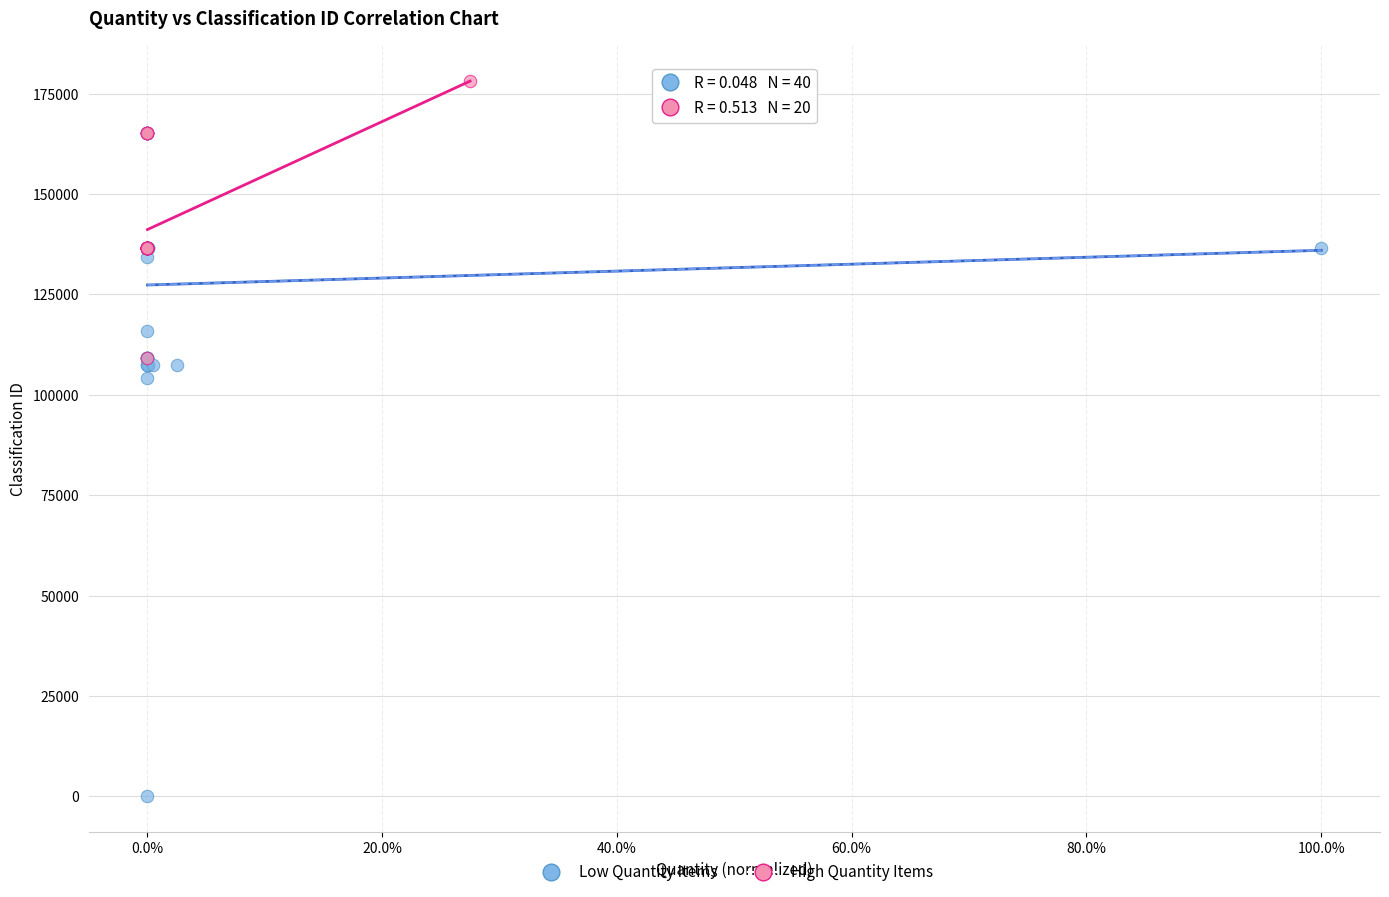

Which series reaches the maximum Y coordinate?

High Quantity Items